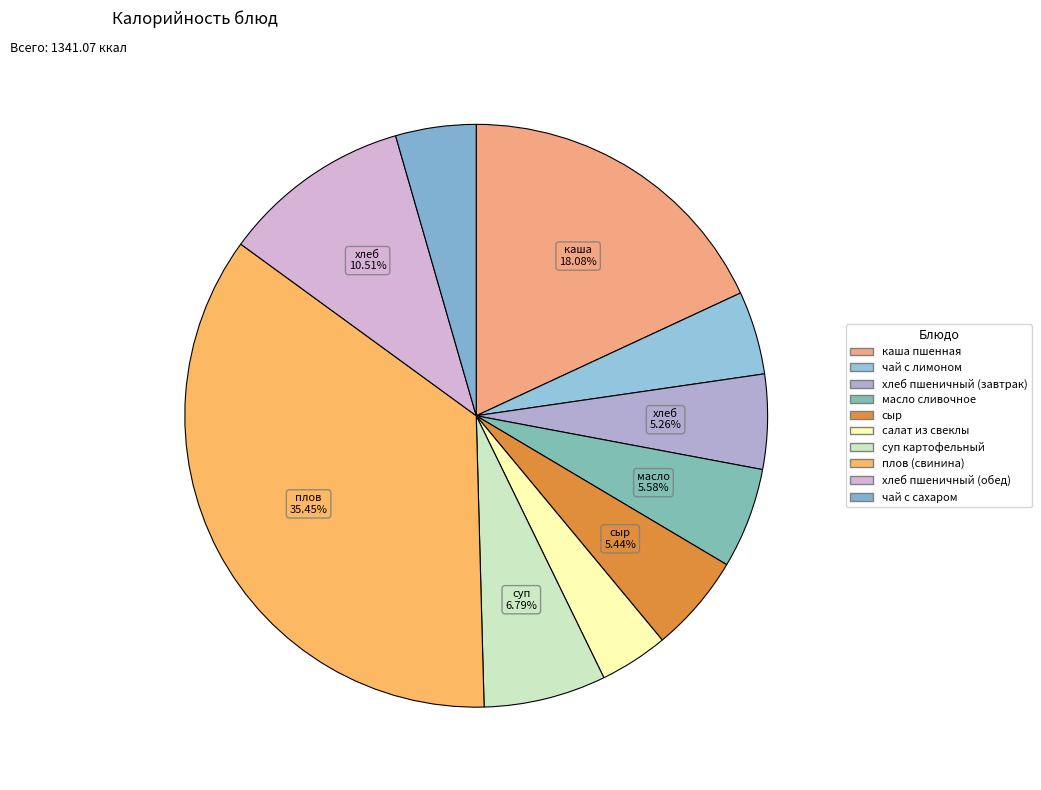

To the nearest percent, what percentage of the pie is хлеб пшеничный (завтрак)?

5%